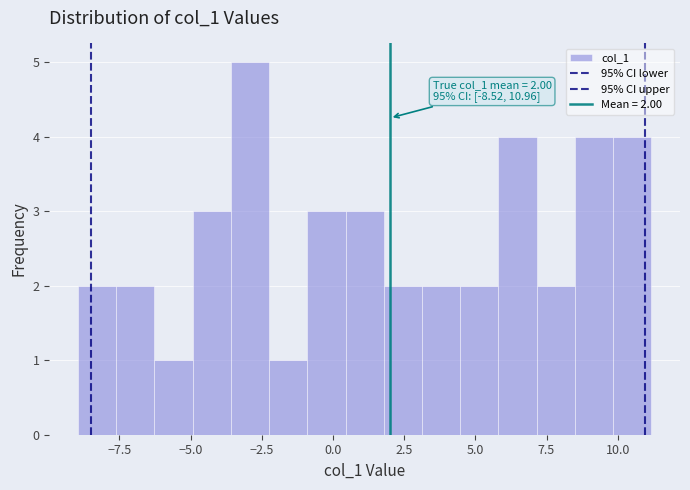

Around what value on the x-axis is the tallest bar? Give the approximate position of its centre, as read against the axis.

-3.0